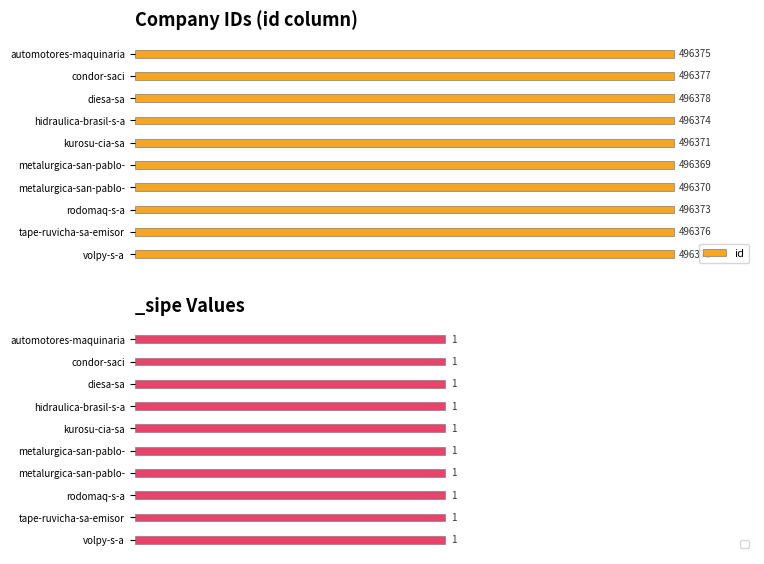

Rank the categories by value from lowest to highest.

metalurgica-san-pablo-, metalurgica-san-pablo-, kurosu-cia-sa, volpy-s-a, rodomaq-s-a, hidraulica-brasil-s-a, automotores-maquinaria, tape-ruvicha-sa-emisor, condor-saci, diesa-sa